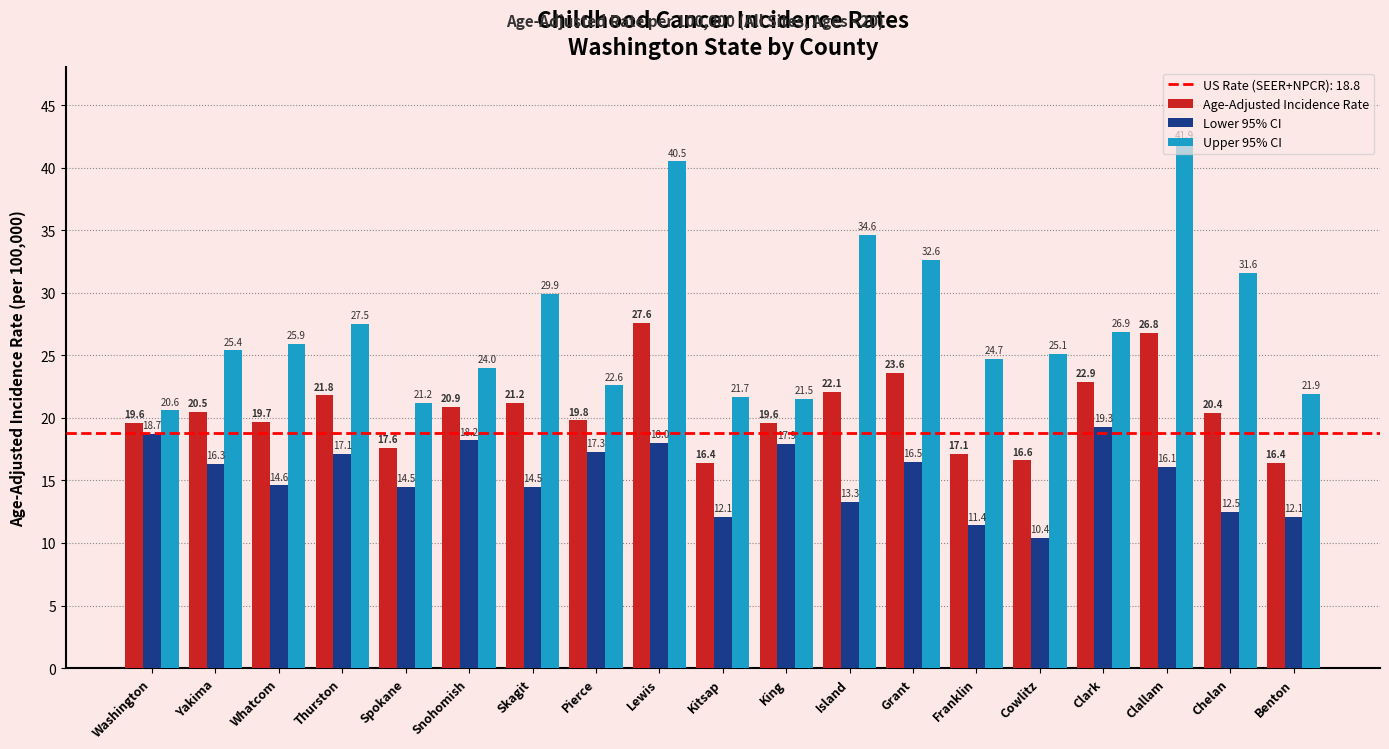

What is the value of the Age-Adjusted Incidence Rate bar at the 9th from the left?

27.6